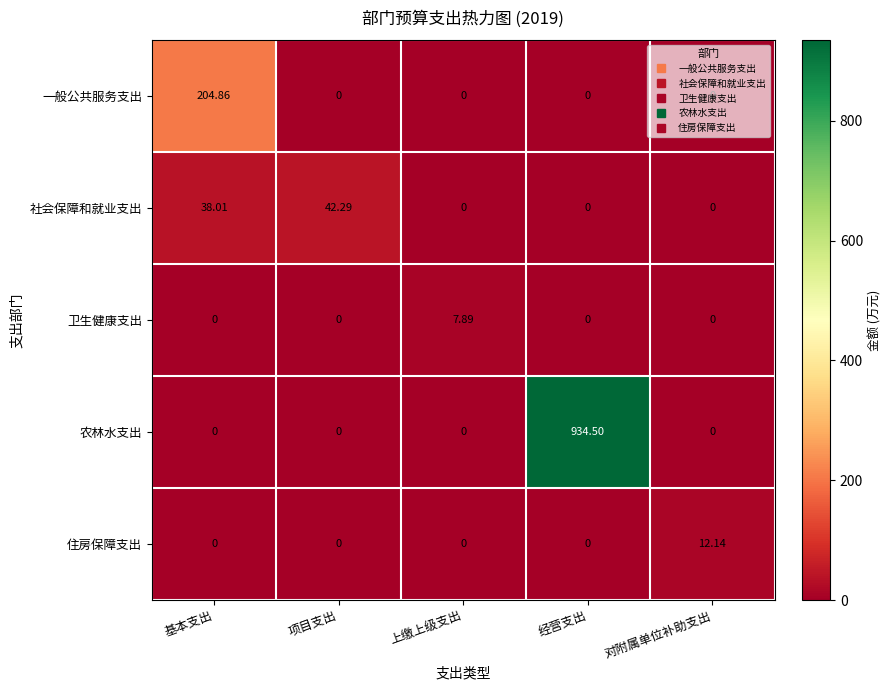

Between 经营支出 and 对附属单位补助支出, which series saw the biggest shift?

农林水支出